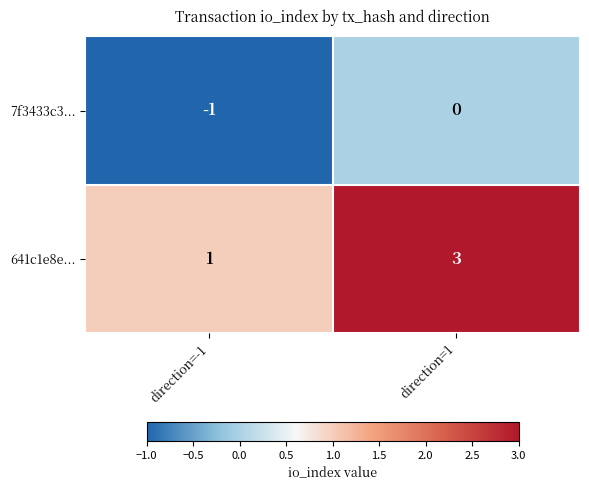

Reading right to left, extract all data points from this chart.

7f3433c3...: 0	-1
641c1e8e...: 3	1